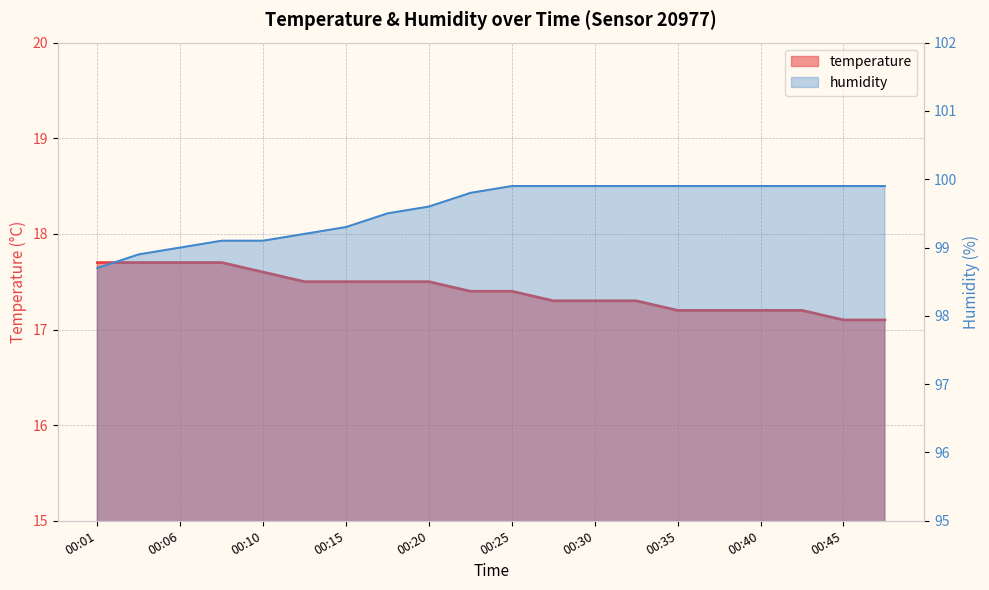

Which series has the widest spread of values?

humidity